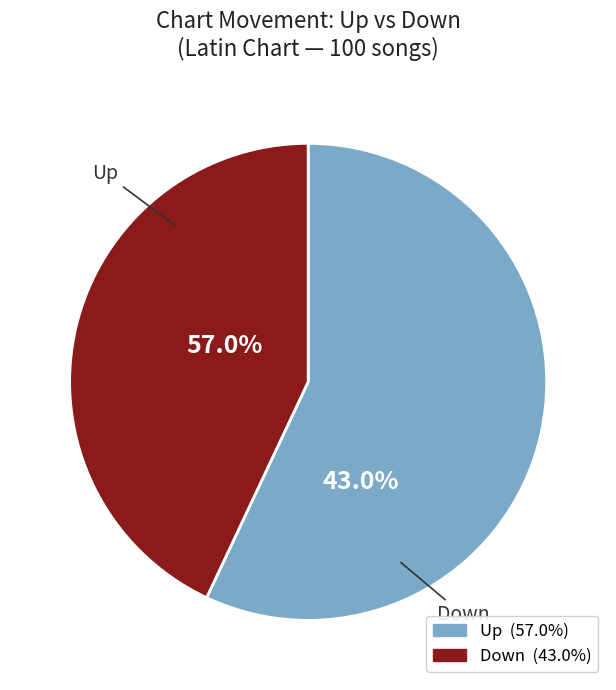

Do down and up together represent more than half of the pie?

Yes